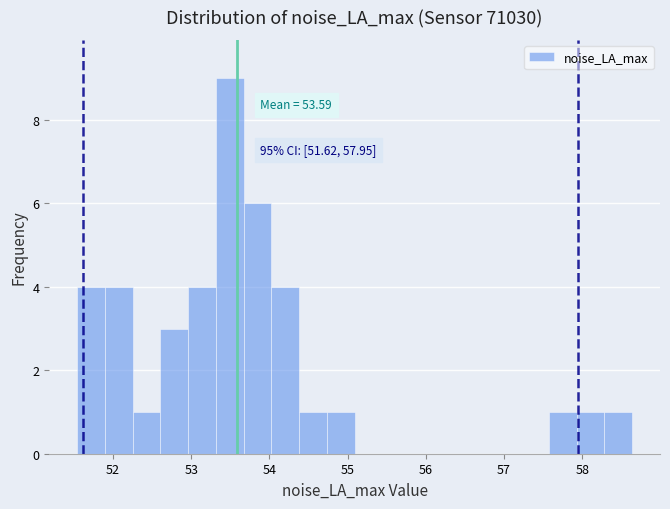

Around what value on the x-axis is the tallest bar? Give the approximate position of its centre, as read against the axis.

53.5